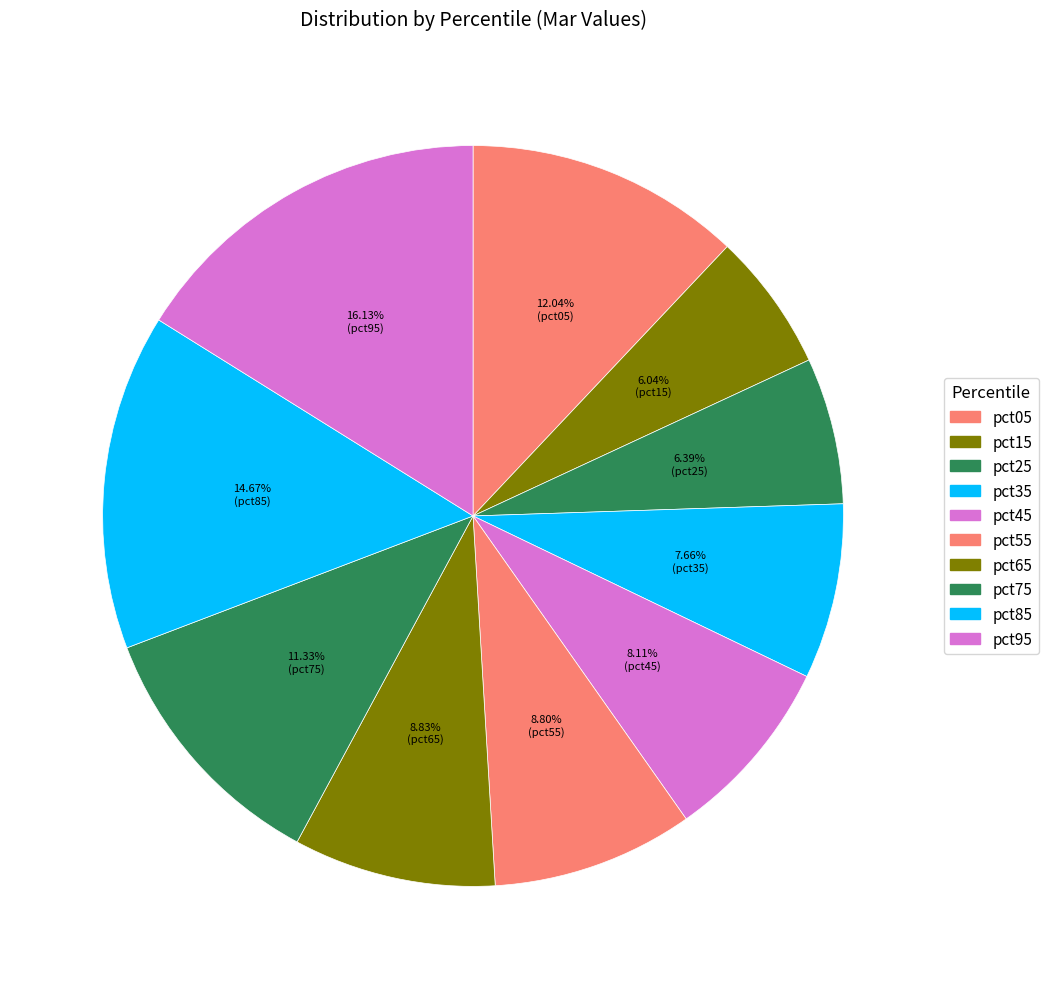

Count the number of slices in the pie.

10